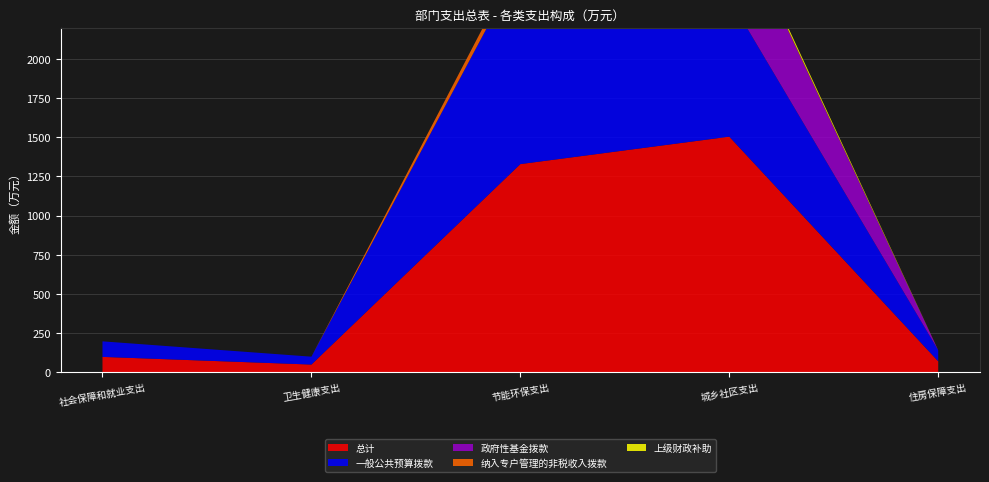

Reading left to right, extract all data points from this chart.

总计: 社会保障和就业支出=99.1	卫生健康支出=50.2	节能环保支出=1329.0	城乡社区支出=1504.0	住房保障支出=71.0
一般公共预算拨款: 社会保障和就业支出=99.1	卫生健康支出=50.2	节能环保支出=1269.0	城乡社区支出=884.3	住房保障支出=71.0
政府性基金拨款: 社会保障和就业支出=0.0	卫生健康支出=0.0	节能环保支出=0.0	城乡社区支出=592.2	住房保障支出=0.0
纳入专户管理的非税收入拨款: 社会保障和就业支出=0.0	卫生健康支出=0.0	节能环保支出=60.0	城乡社区支出=7.5	住房保障支出=0.0
上级财政补助: 社会保障和就业支出=0.0	卫生健康支出=0.0	节能环保支出=0.0	城乡社区支出=20.0	住房保障支出=0.0